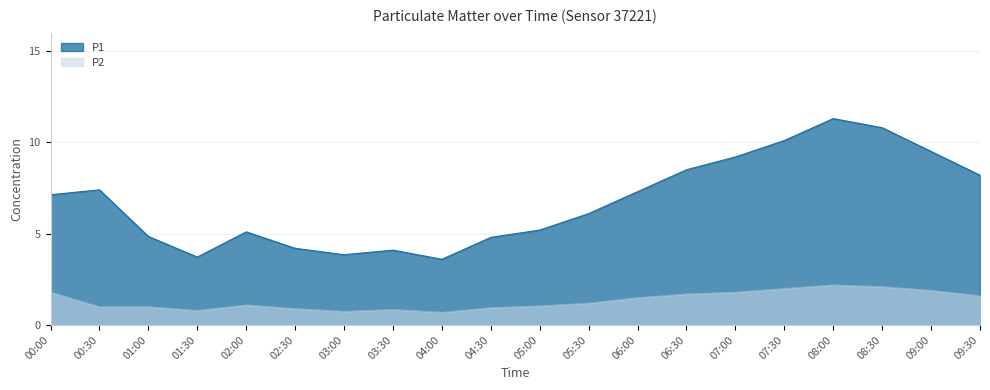

What is the sum of the P1 values at 07:30 and 03:00?

13.9